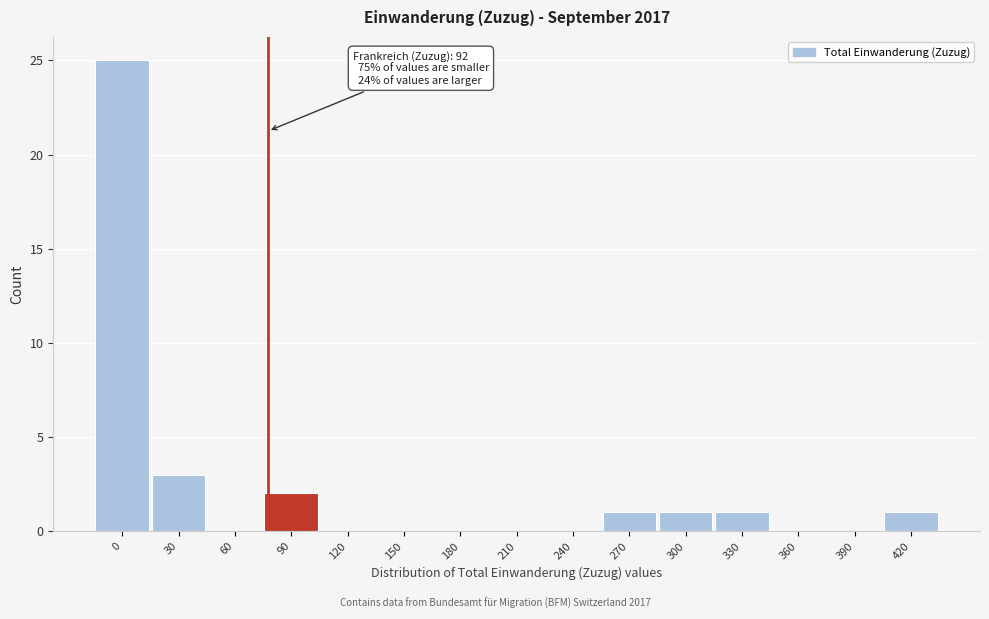

Reading left to right, transcribe all the data shown in this chart.

0=25	30=3	60=0	90=2	120=0	150=0	180=0	210=0	240=0	270=1	300=1	330=1	360=0	390=0	420=1